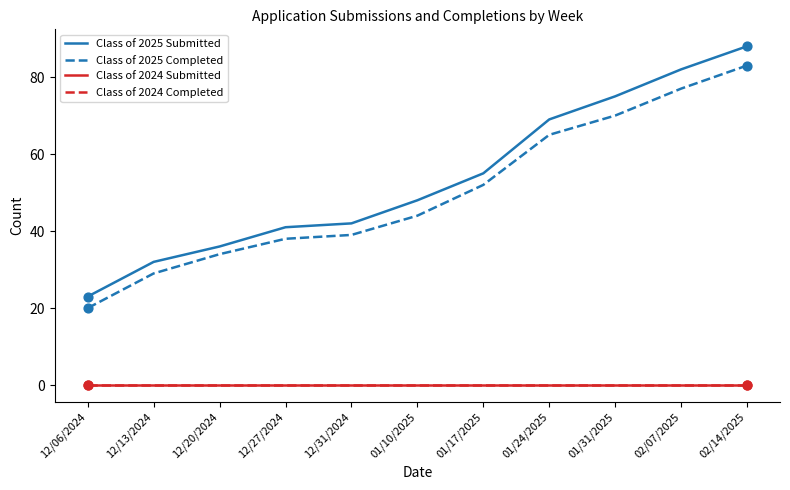

Does the chart have visible grid lines?

No